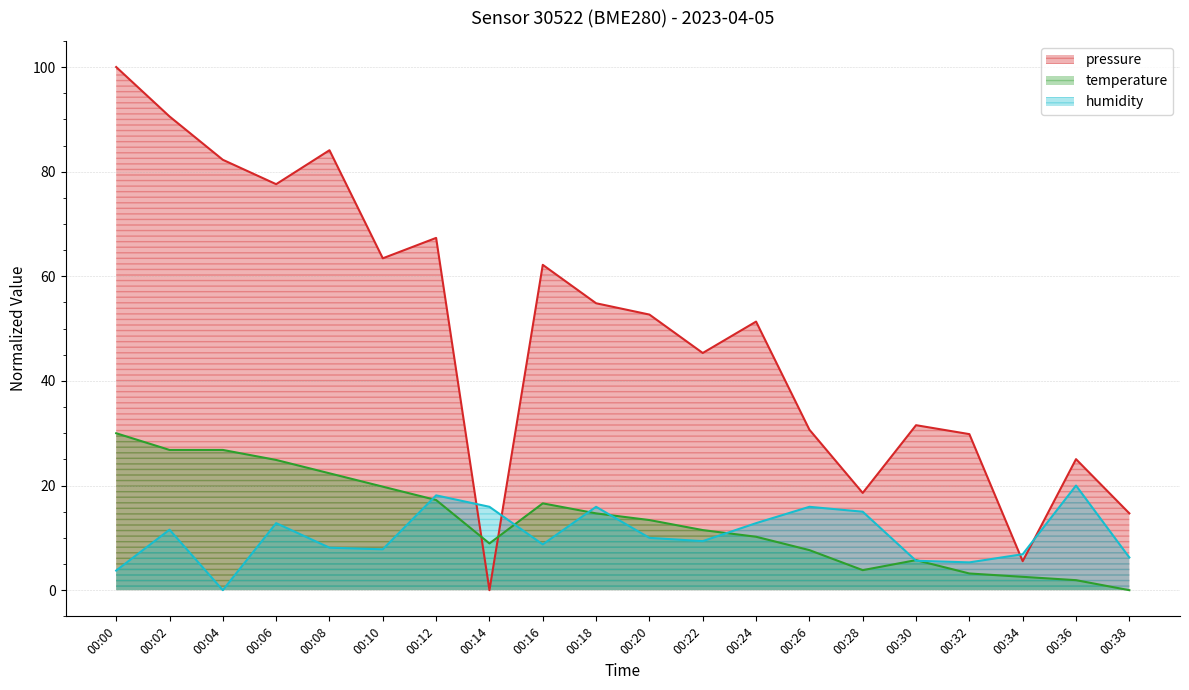

Reading left to right, list all the values displayed in this chart.

pressure: 00:00=100.0	00:02=90.6	00:04=82.3	00:06=77.6	00:08=84.1	00:10=63.4	00:12=67.3	00:14=0.0	00:16=62.2	00:18=54.8	00:20=52.7	00:22=45.3	00:24=51.3	00:26=30.7	00:28=18.6	00:30=31.5	00:32=29.8	00:34=5.5	00:36=25.0	00:38=14.7
temperature: 00:00=30.0	00:02=26.8	00:04=26.8	00:06=24.9	00:08=22.3	00:10=19.8	00:12=17.2	00:14=8.9	00:16=16.6	00:18=14.7	00:20=13.4	00:22=11.5	00:24=10.2	00:26=7.7	00:28=3.8	00:30=5.7	00:32=3.2	00:34=2.6	00:36=1.9	00:38=0.0
humidity: 00:00=3.8	00:02=11.6	00:04=0.0	00:06=12.8	00:08=8.1	00:10=7.8	00:12=18.1	00:14=15.9	00:16=8.8	00:18=15.9	00:20=10.0	00:22=9.4	00:24=12.8	00:26=15.9	00:28=15.0	00:30=5.6	00:32=5.3	00:34=6.9	00:36=20.0	00:38=6.3